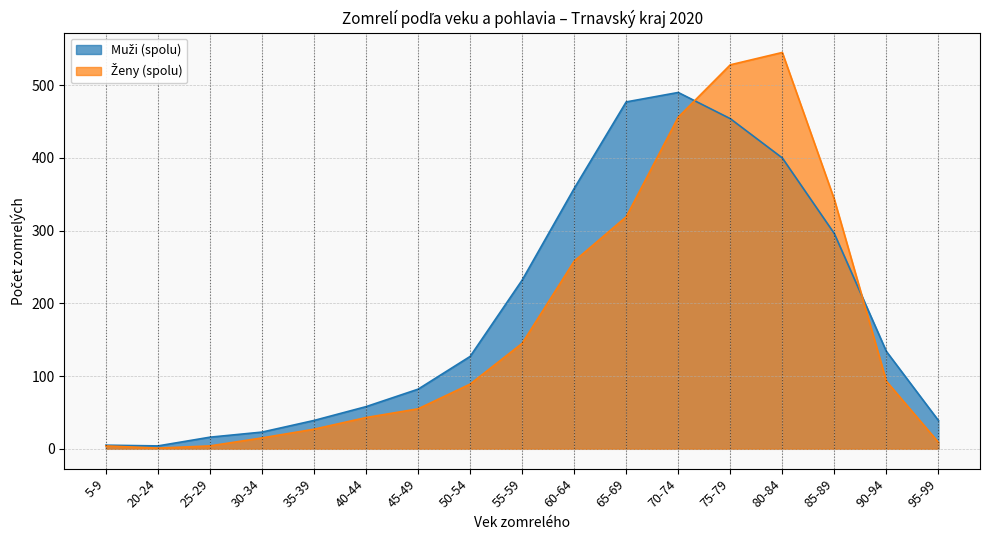

Reading right to left, what are all the values shown in this chart?

Muži (spolu): 95-99=39	90-94=134	85-89=296	80-84=400	75-79=454	70-74=490	65-69=477	60-64=358	55-59=232	50-54=127	45-49=82	40-44=58	35-39=39	30-34=23	25-29=16	20-24=4	5-9=5
Ženy (spolu): 95-99=9	90-94=93	85-89=343	80-84=545	75-79=528	70-74=456	65-69=319	60-64=258	55-59=145	50-54=89	45-49=55	40-44=43	35-39=27	30-34=15	25-29=4	20-24=1	5-9=4